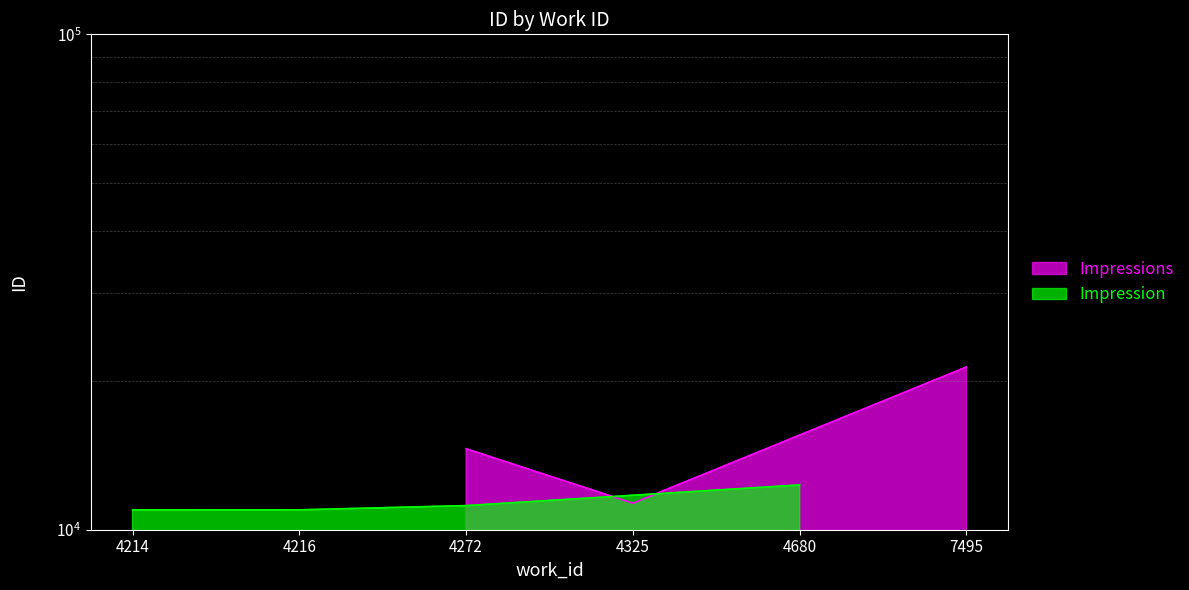

At which category does the chart reach its minimum across all series?

4214